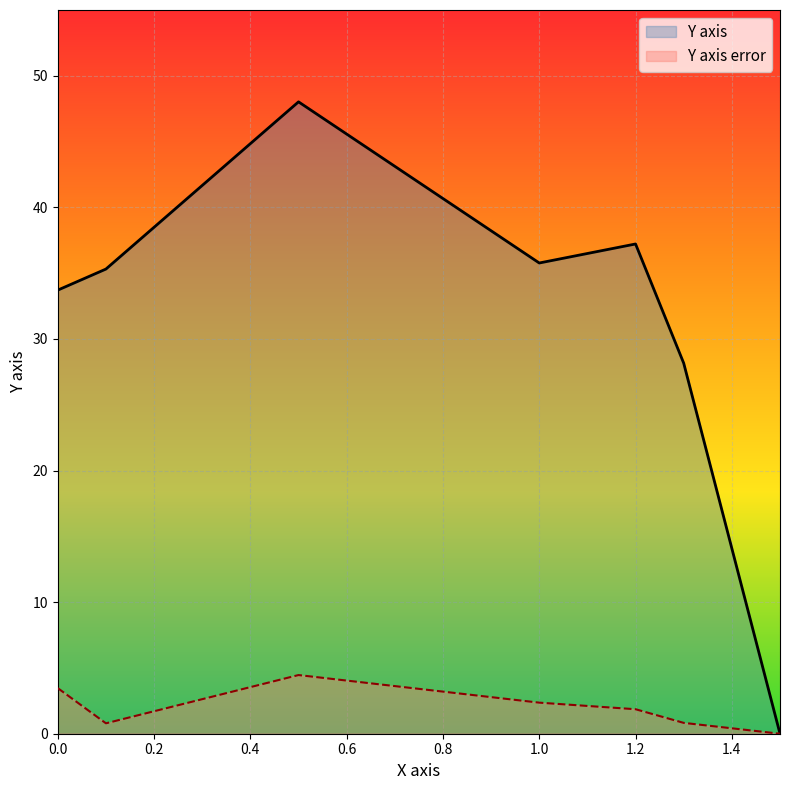

In Y axis, how many points are lower than both neighbors (excluding endpoints)?

1